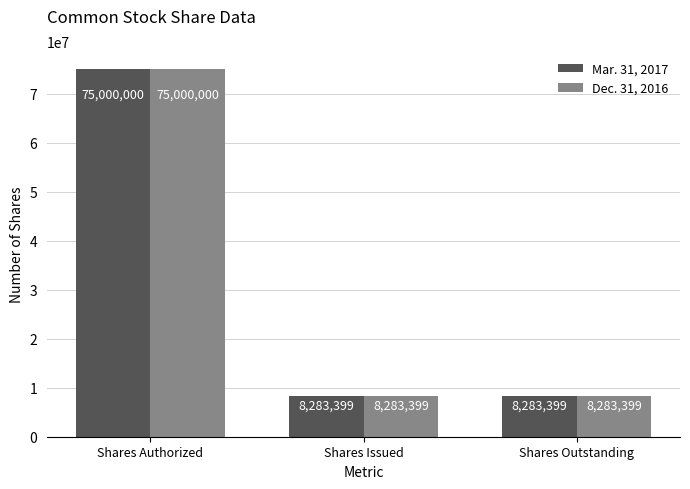

Which category has the highest value across all series?

Shares Authorized